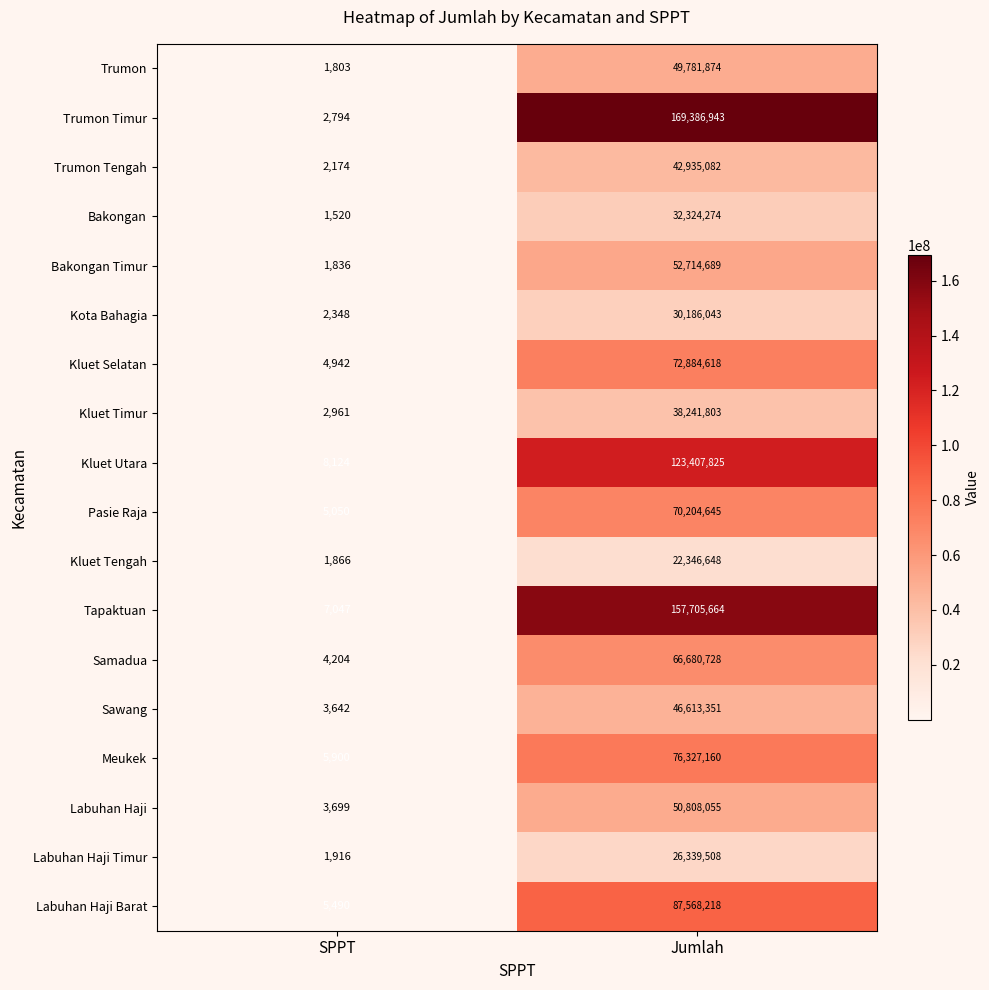

Which series has the largest total across all categories?

Trumon Timur